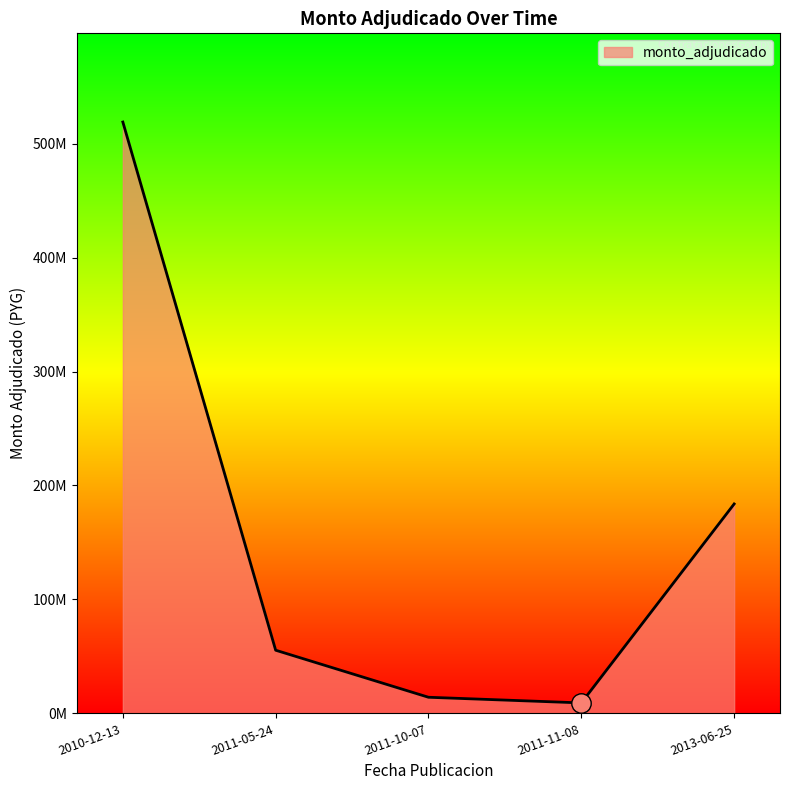

The chart shows a value of 9171800 at 2011-11-08. True or false?

True